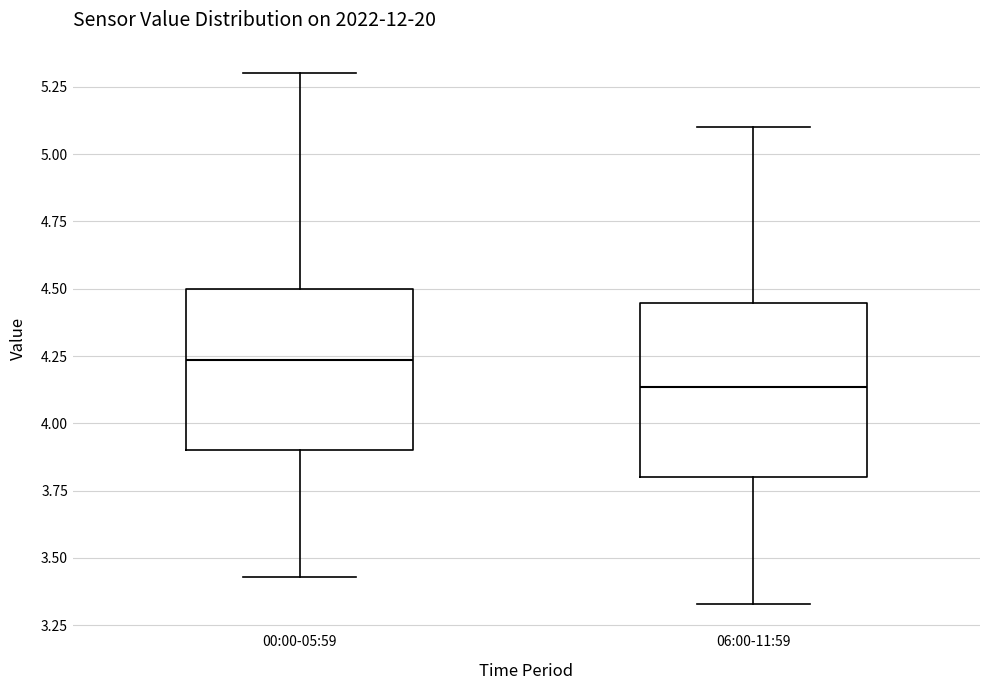

Which box has the highest median line?

00:00-05:59